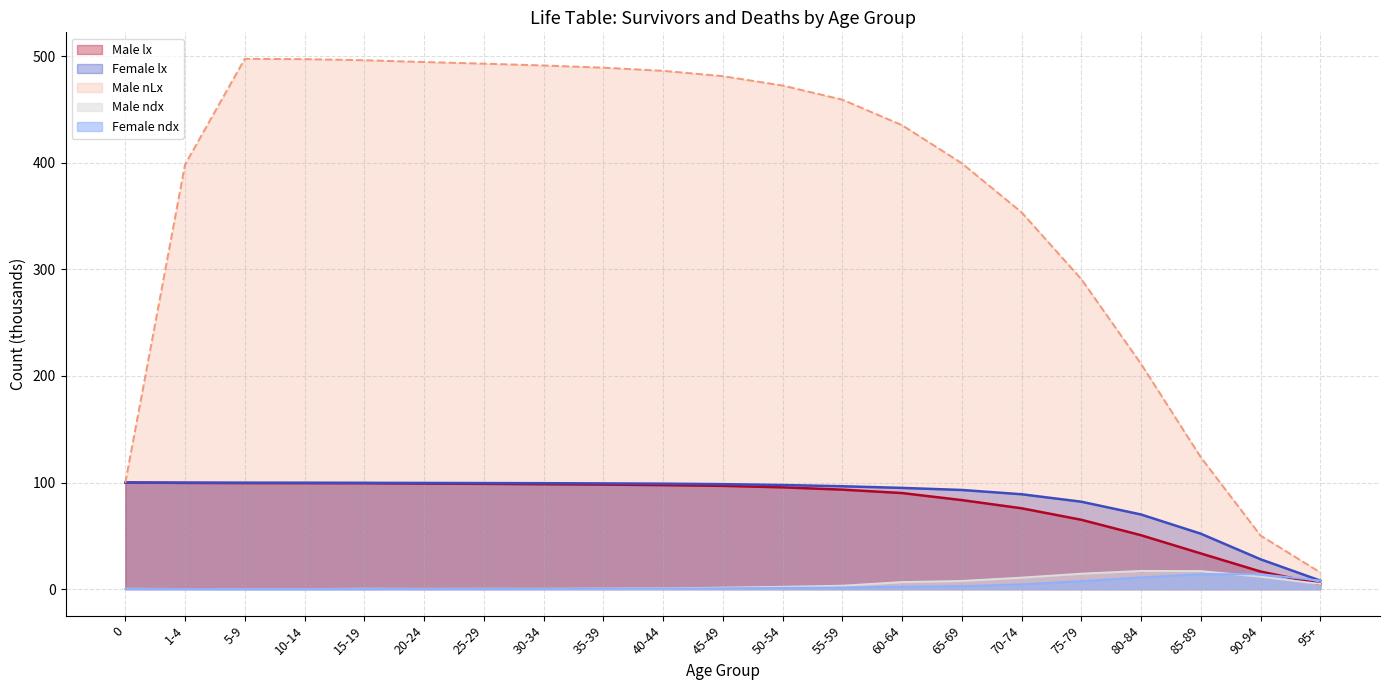

Where is the first local maximum for Male nLx?

5-9